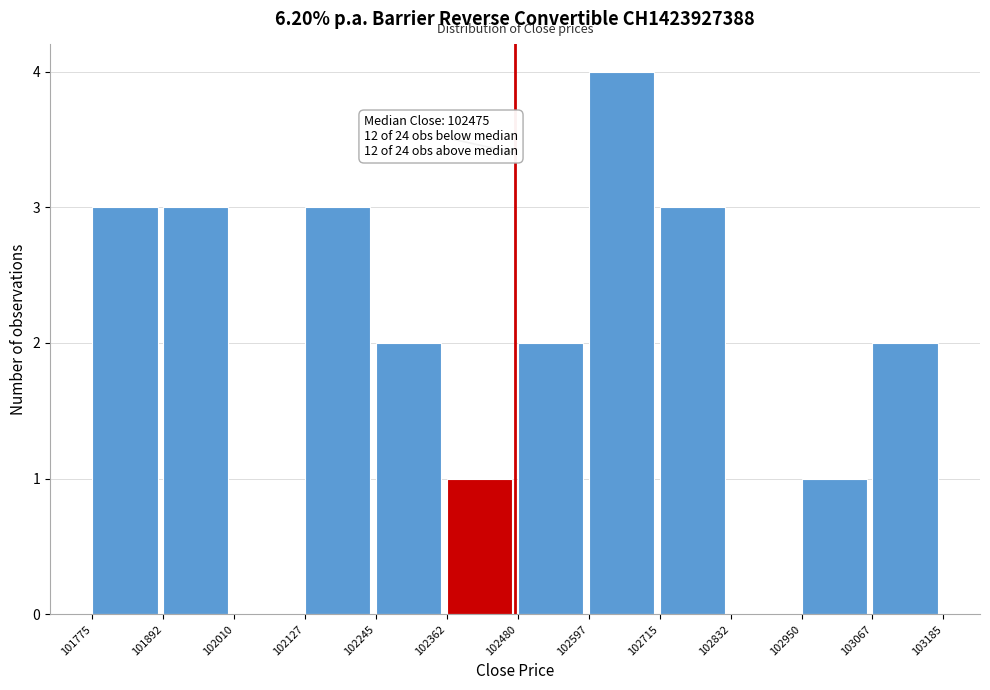

Which range on the x-axis has the tallest bar?

102597 to 102715